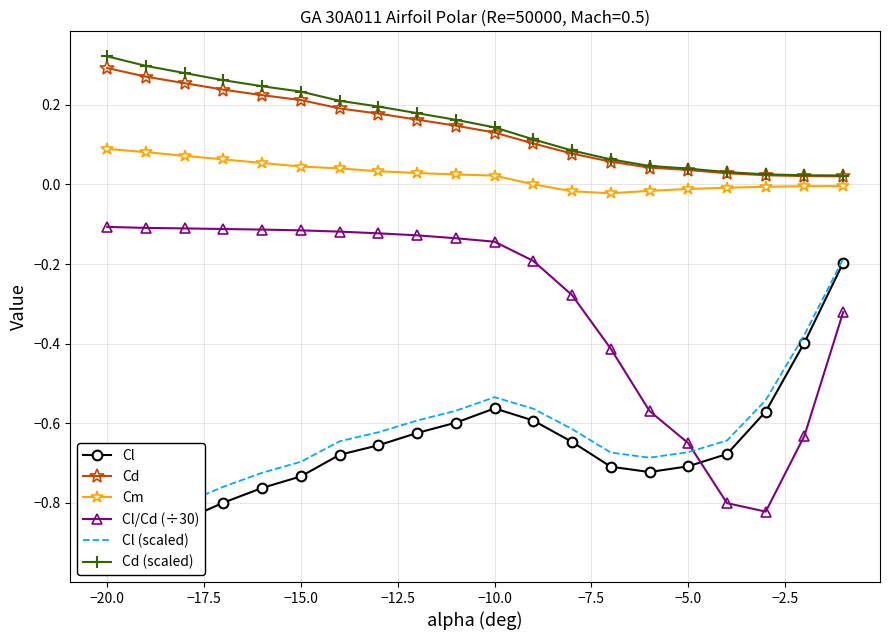

True or false: Cl/Cd (÷30) and Cm intersect in this chart.

False